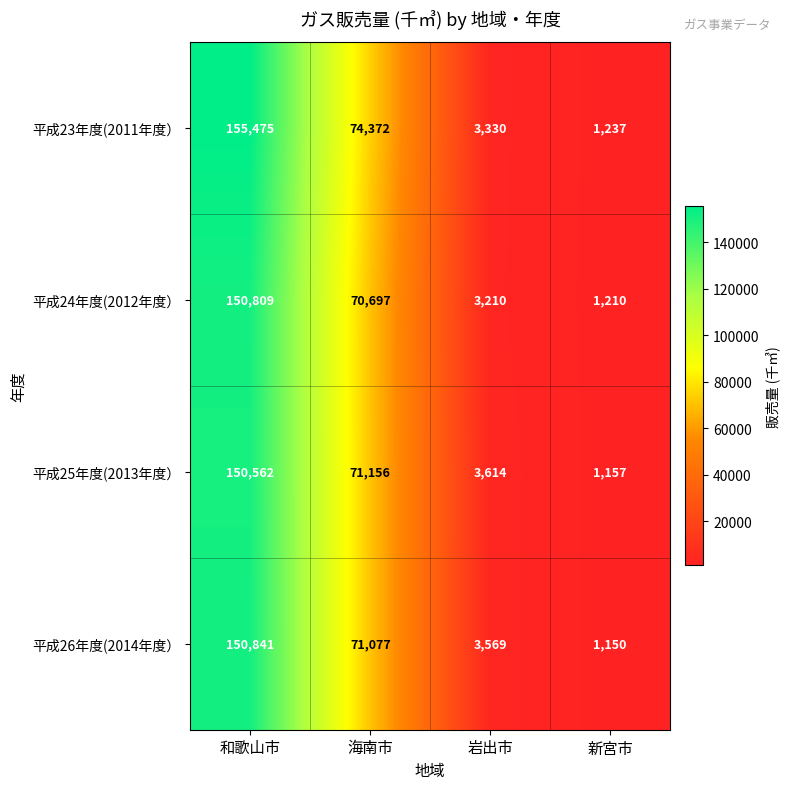

Which series has the largest range (max minus min)?

平成23年度(2011年度）